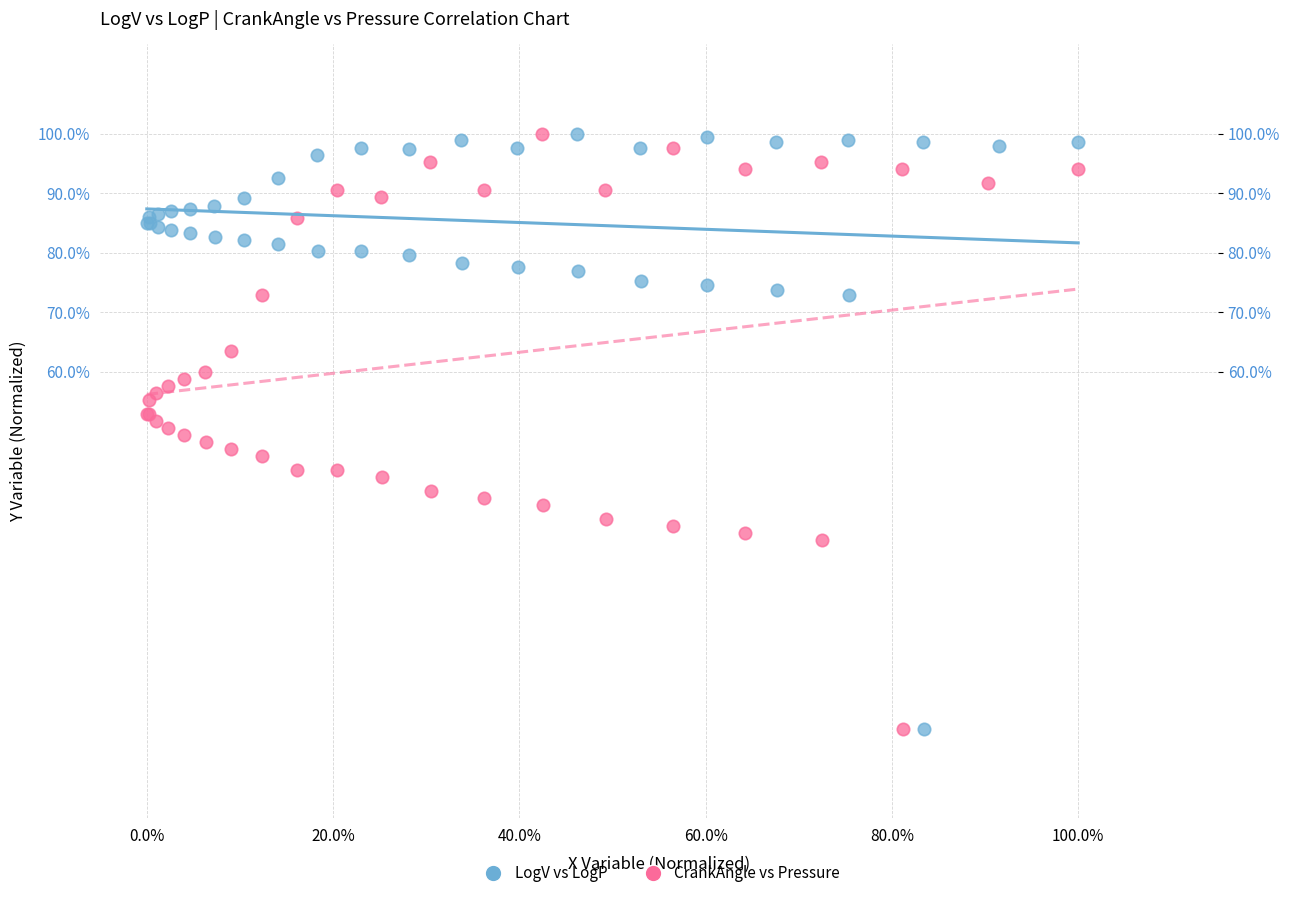

What are all the series names shown in the legend?

LogV vs LogP, CrankAngle vs Pressure